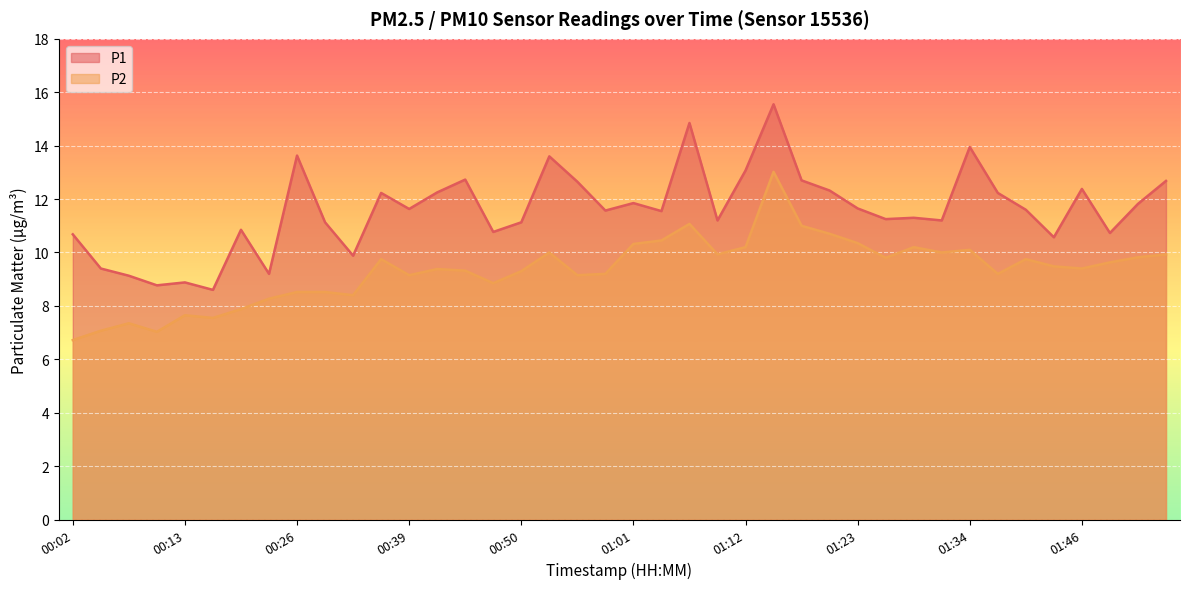

What is the average value of the P1 series?

11.6